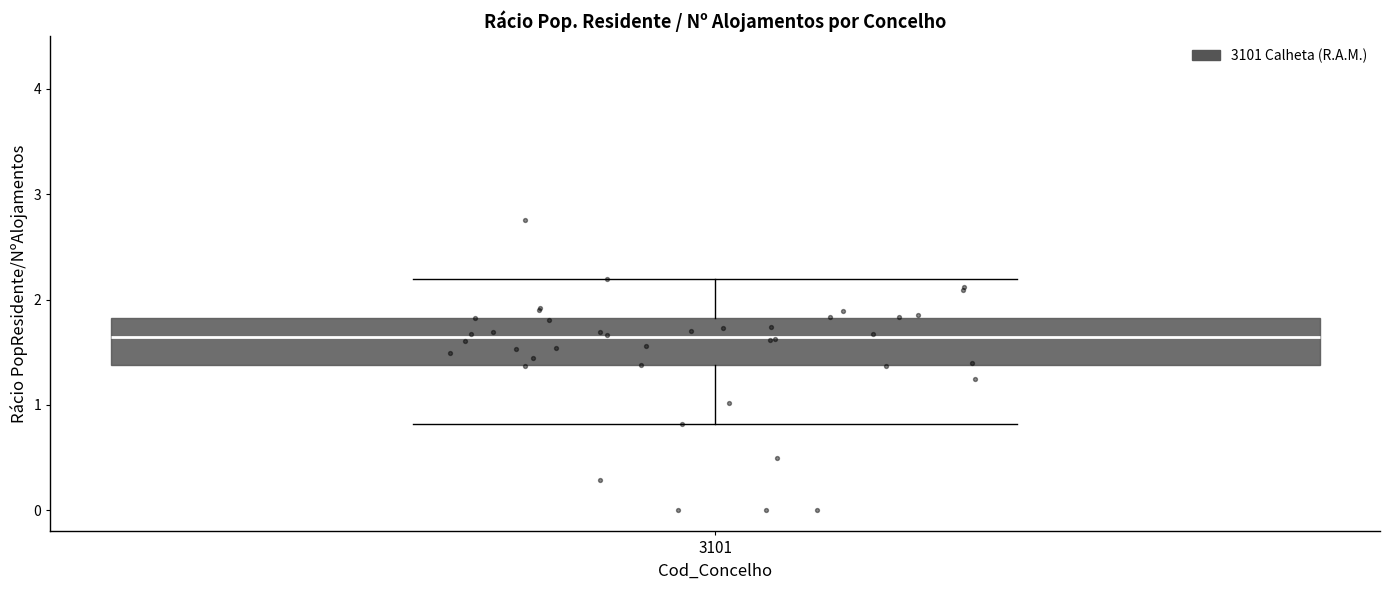

Where does the lower whisker of the box at x = 3101 end on the y-axis? The values are not printed on the chart, so give them approximately, as read against the axis.

0.8